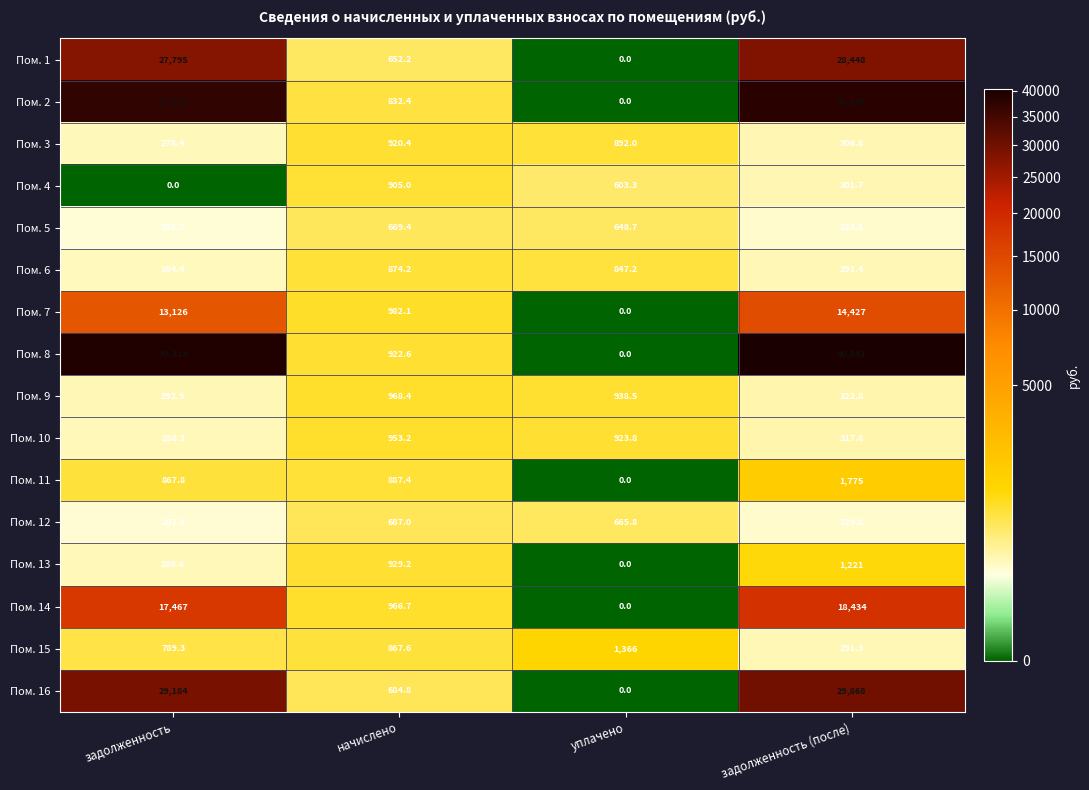

Is the value of Пом. 3 at задолженность (после) greater than the value of Пом. 13 at задолженность?

Yes